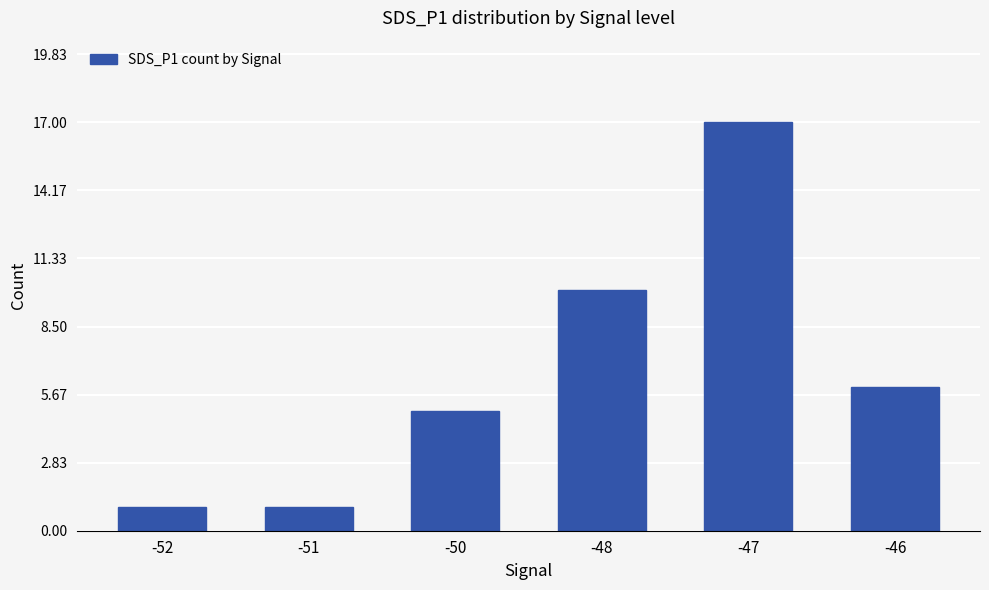

Reading left to right, transcribe all the data shown in this chart.

1	1	5	10	17	6